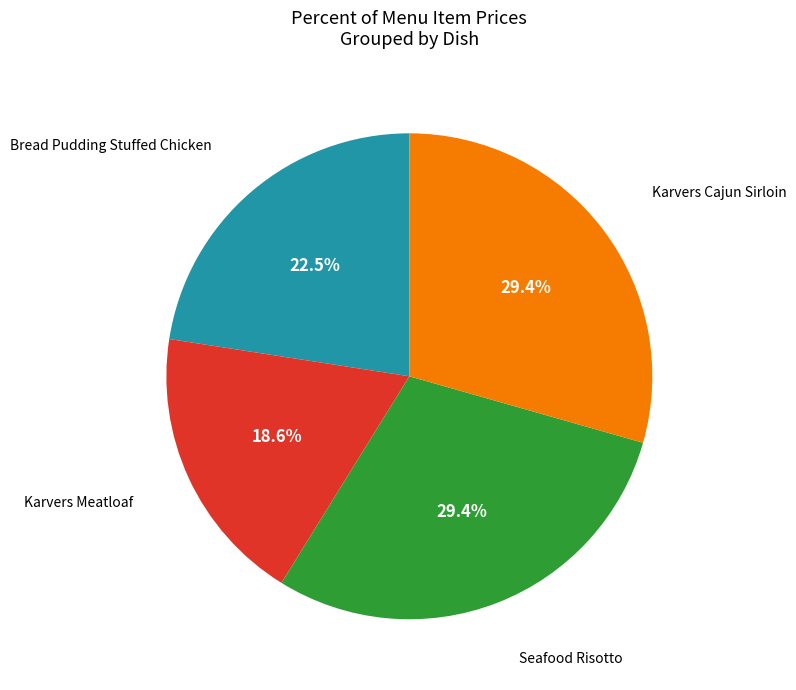

Is there a majority slice in this chart?

No